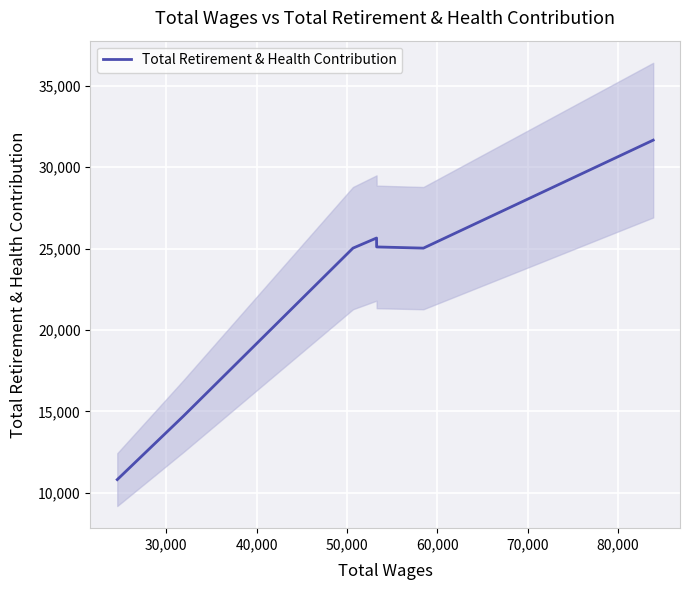

True or false: the data has more than 2 interior local peaks.

False